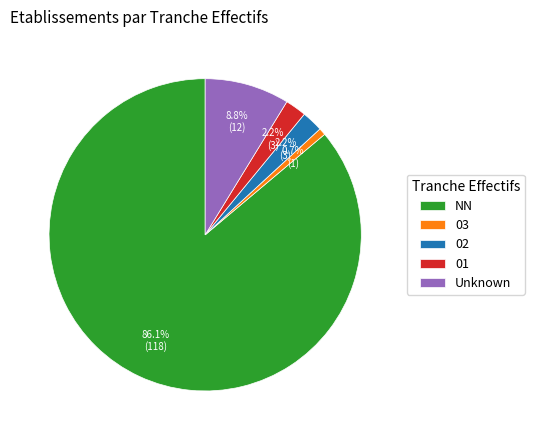

Which category has the smallest portion of the pie?

03